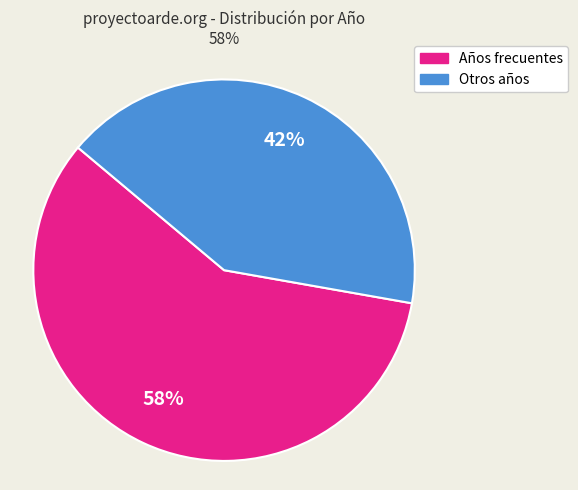

Is there any slice that represents more than half of the pie?

Yes